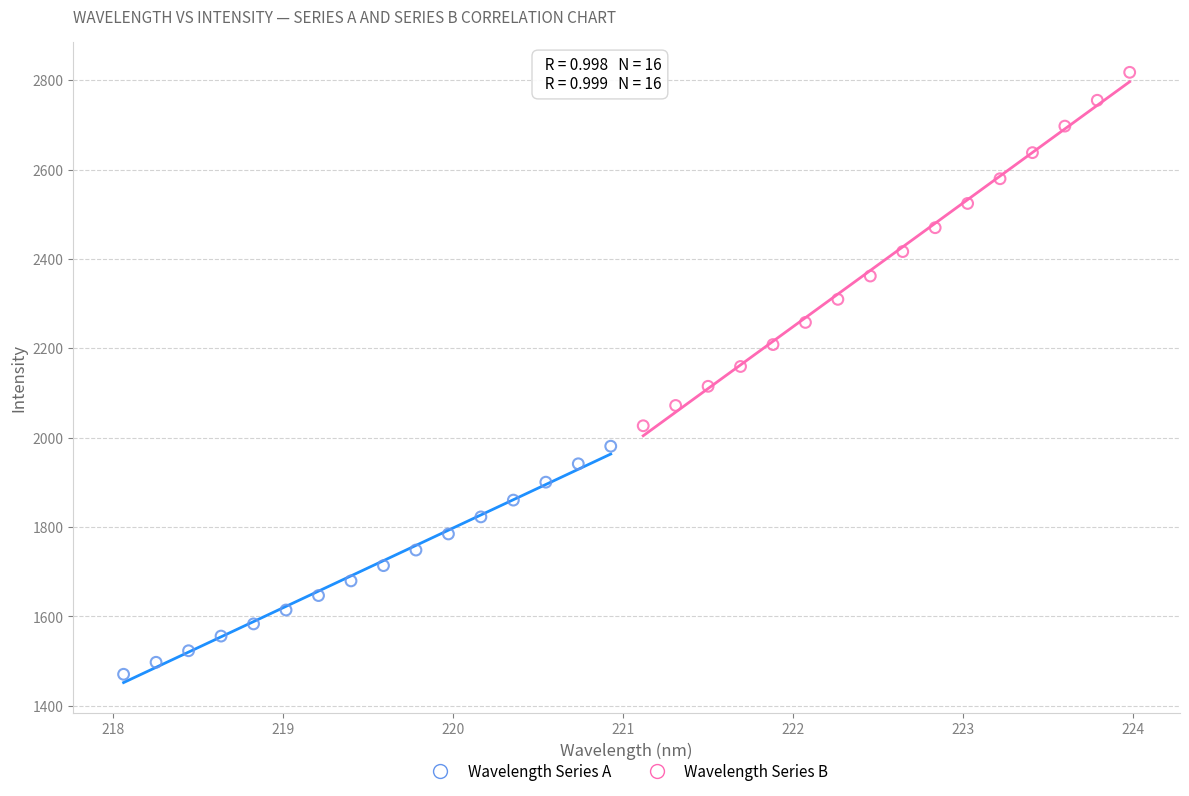

Which series has the largest Y range (max minus min)?

Wavelength Series B